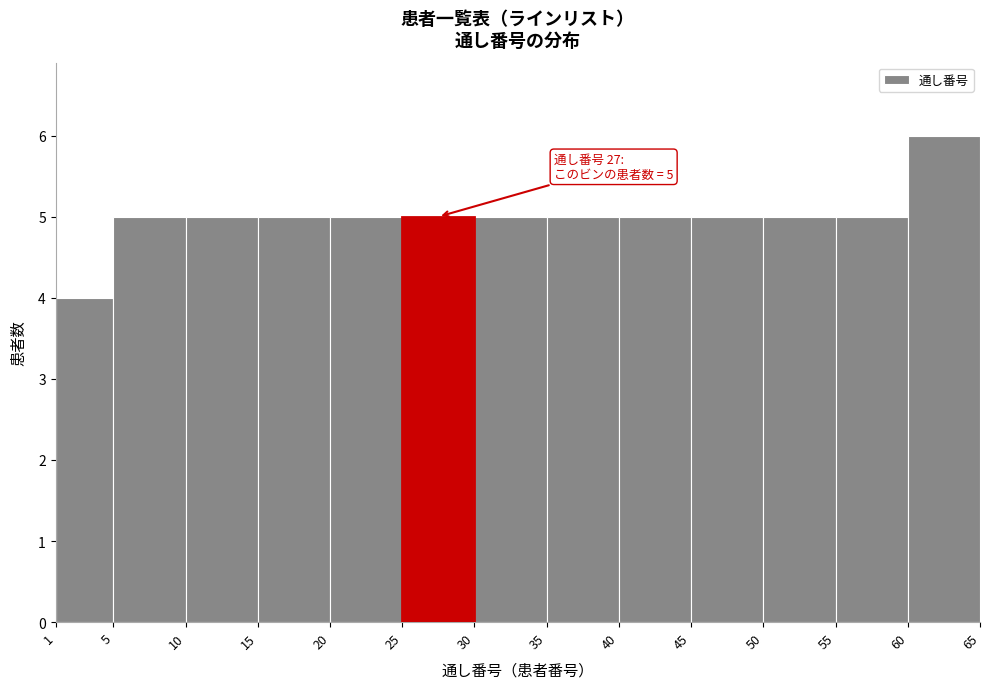

Over which range of the x-axis is the bar tallest?

60 to 65